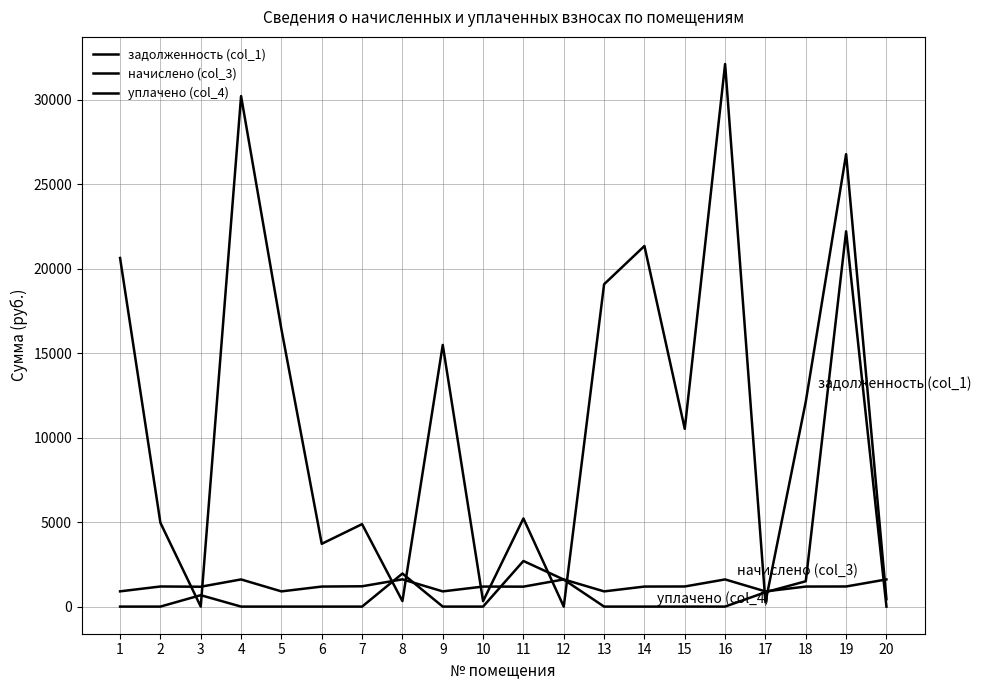

Which category has the highest value across all series?

16